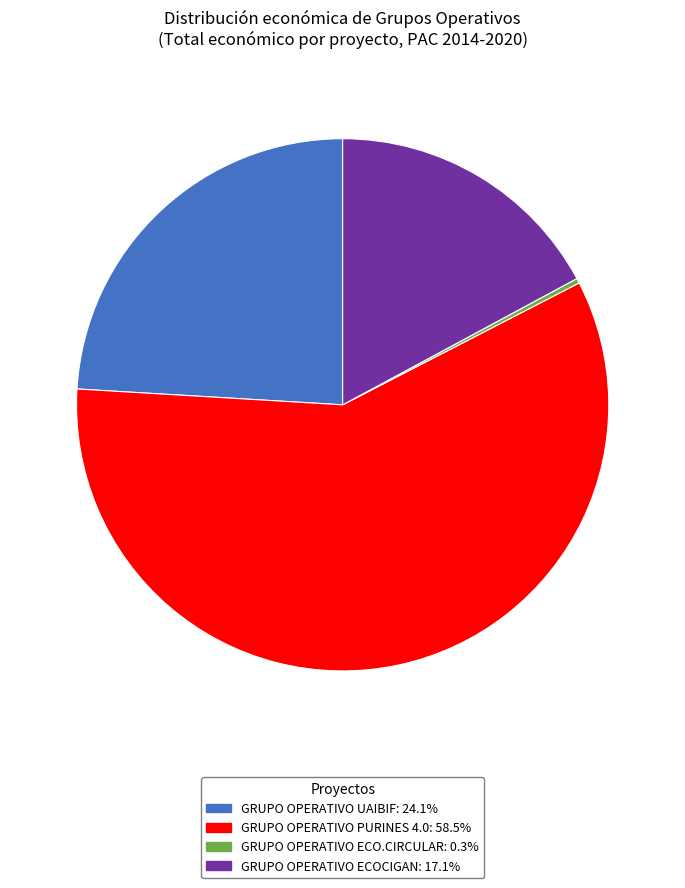

Is there a majority slice in this chart?

Yes